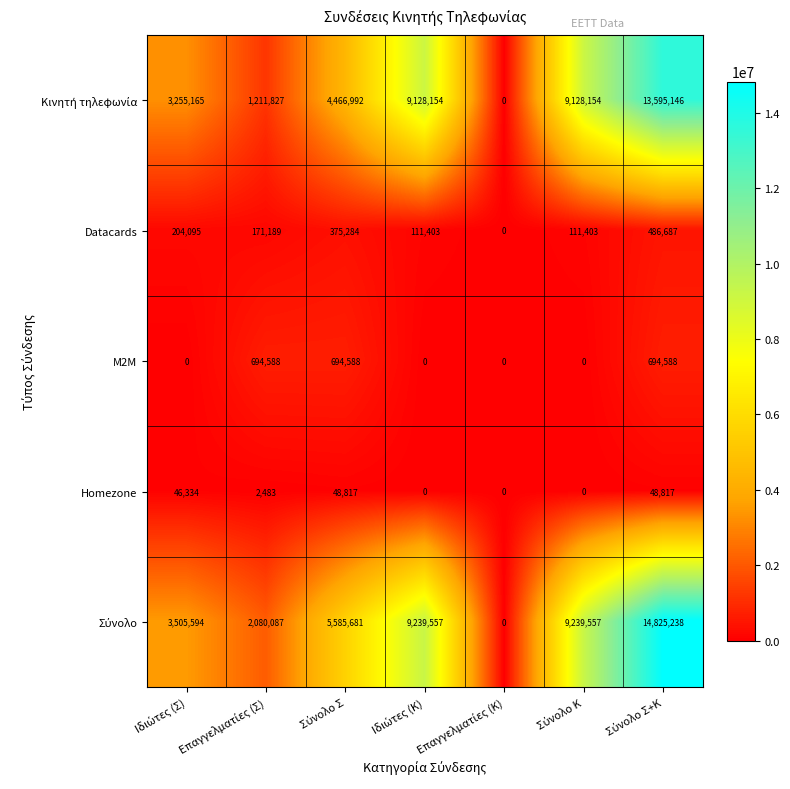

At how many categories does at least one series exceed 8590633?

3